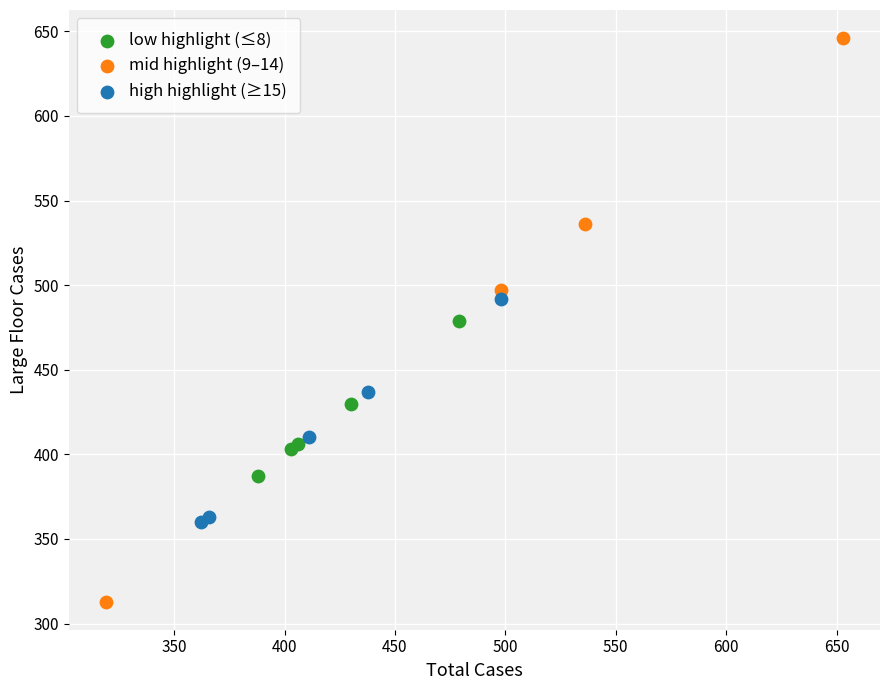

Which series has the widest spread of Y values?

mid highlight (9–14)